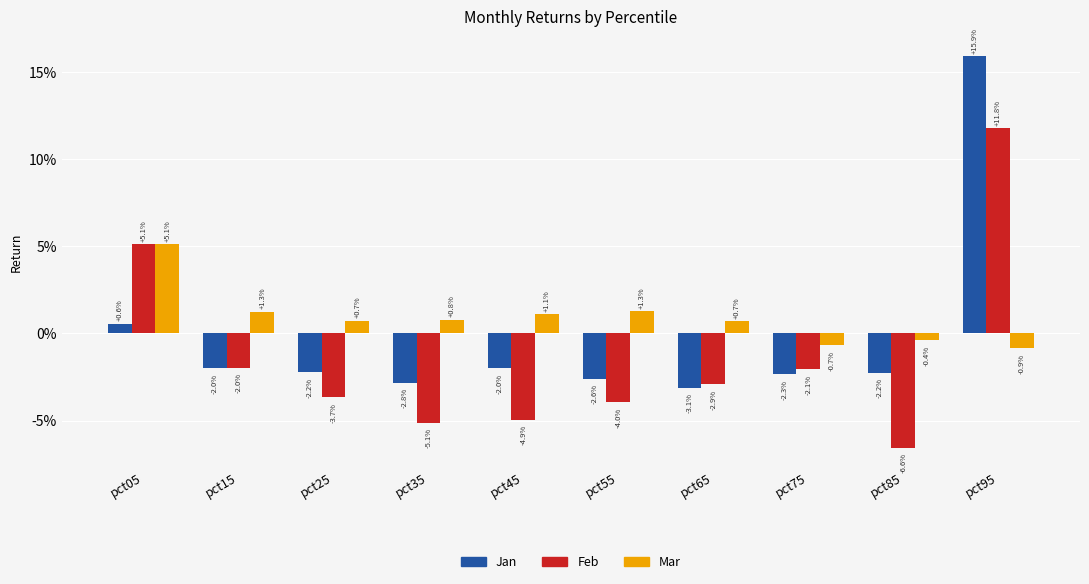

At which label is Feb closest to 0?

pct15